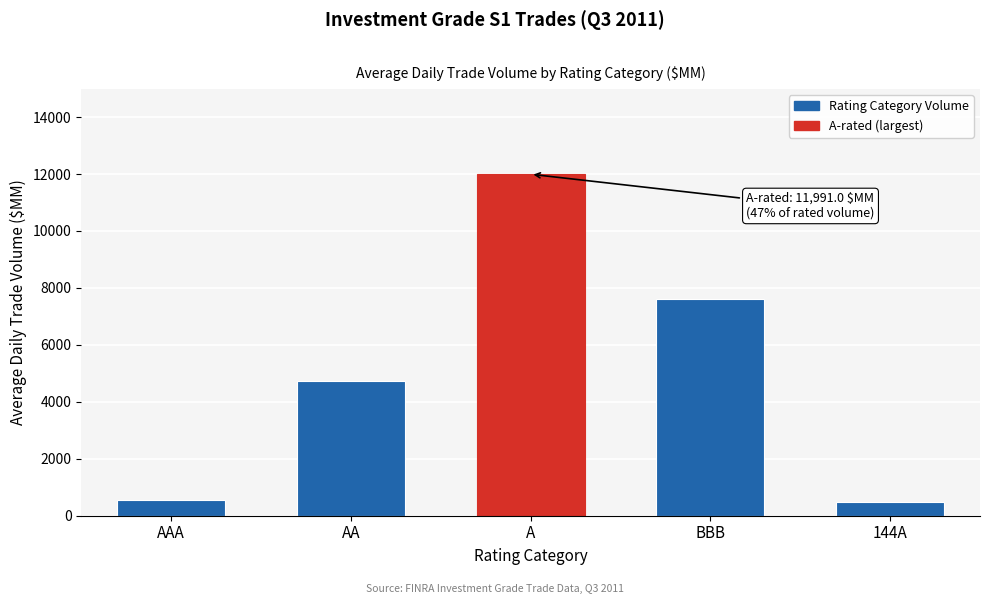

Reading left to right, transcribe all the data shown in this chart.

554.6	4723.6	11991.0	7613.0	494.5